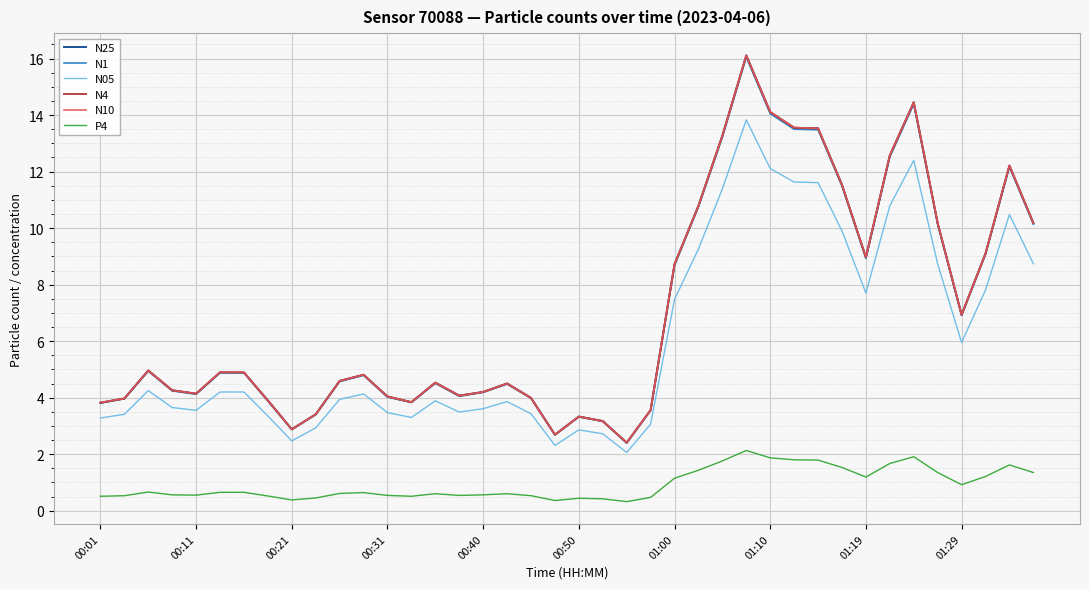

What is the maximum value for N05?

13.8